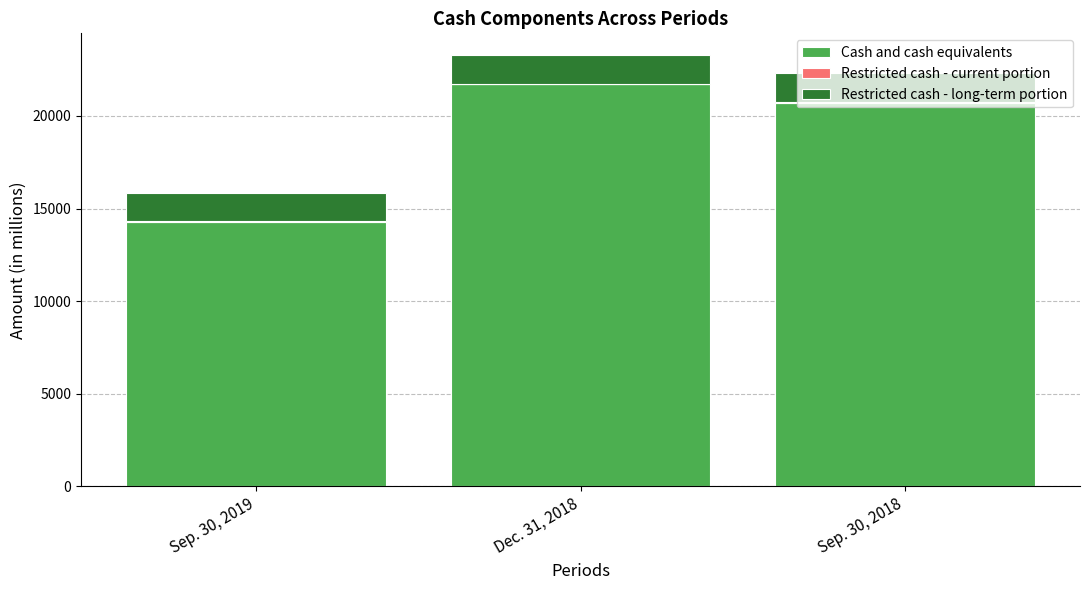

Count the Cash and cash equivalents values in the range 14267 to 21711.

3